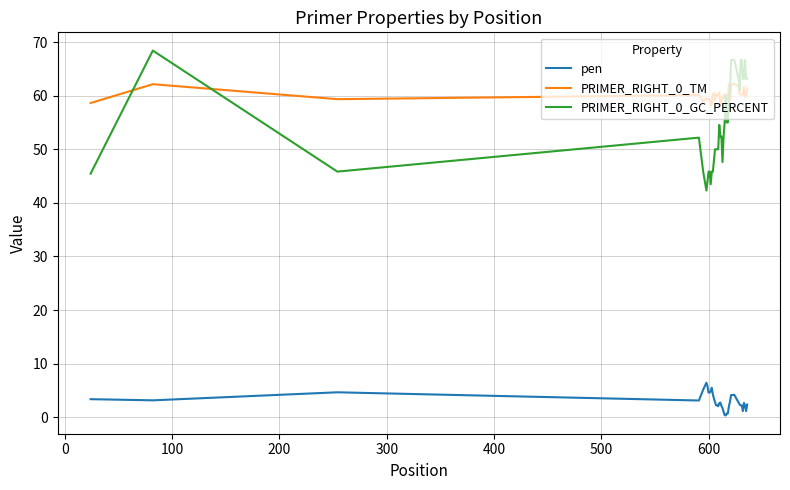

Which series has the largest total across all categories?

PRIMER_RIGHT_0_TM